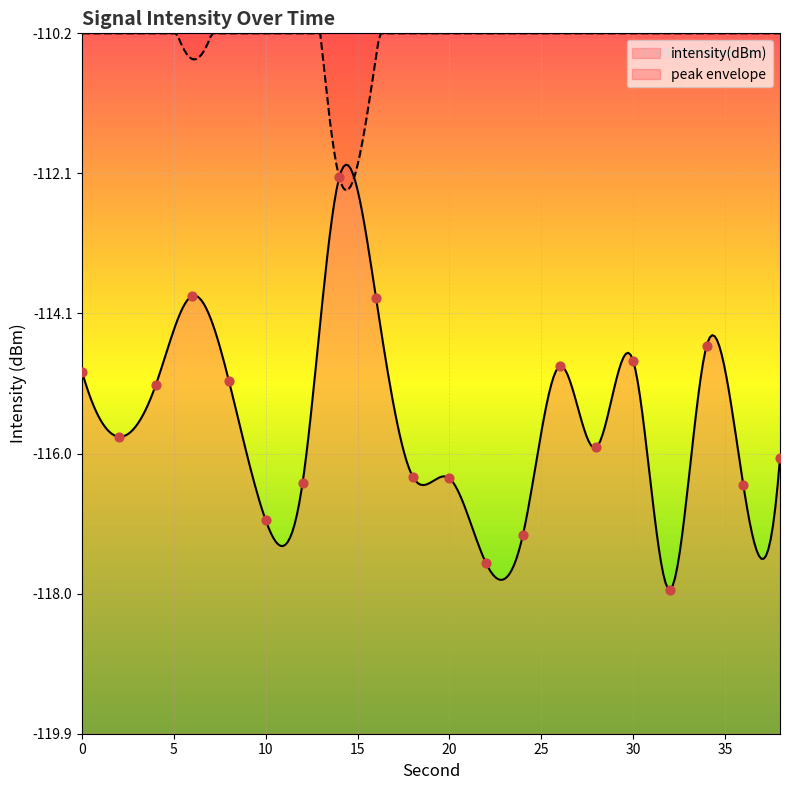

Which has a higher value, 12 or 28?

28